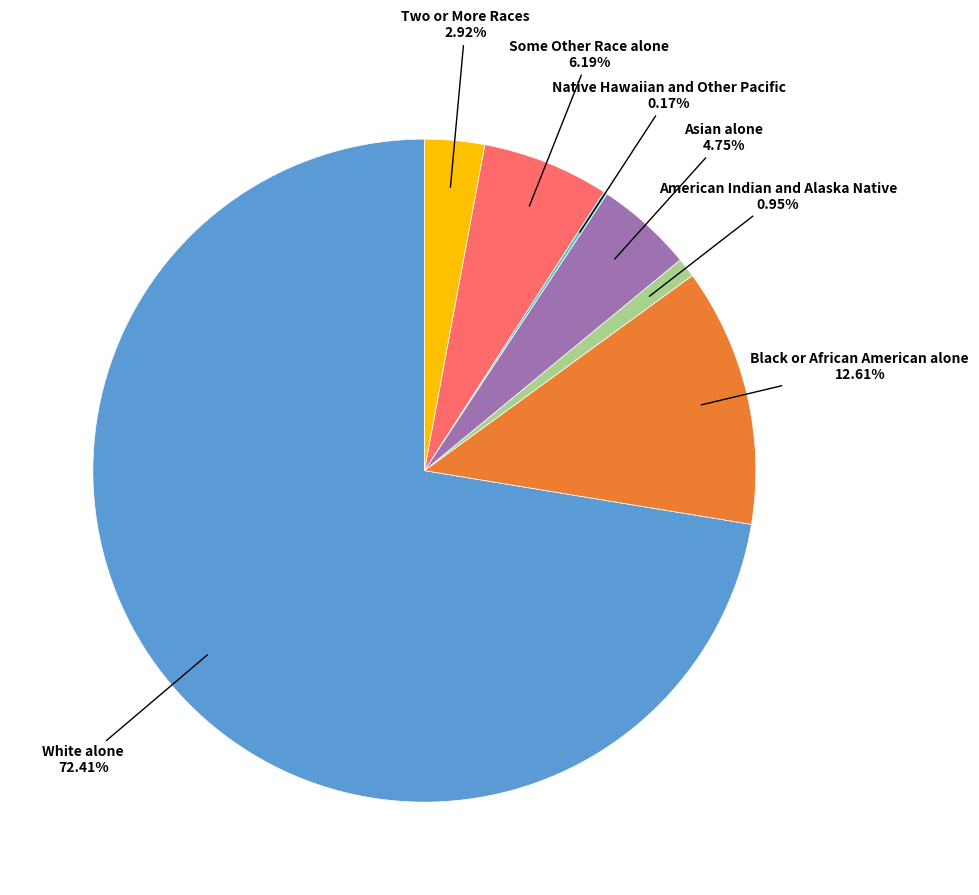

Is there any slice that represents more than half of the pie?

Yes